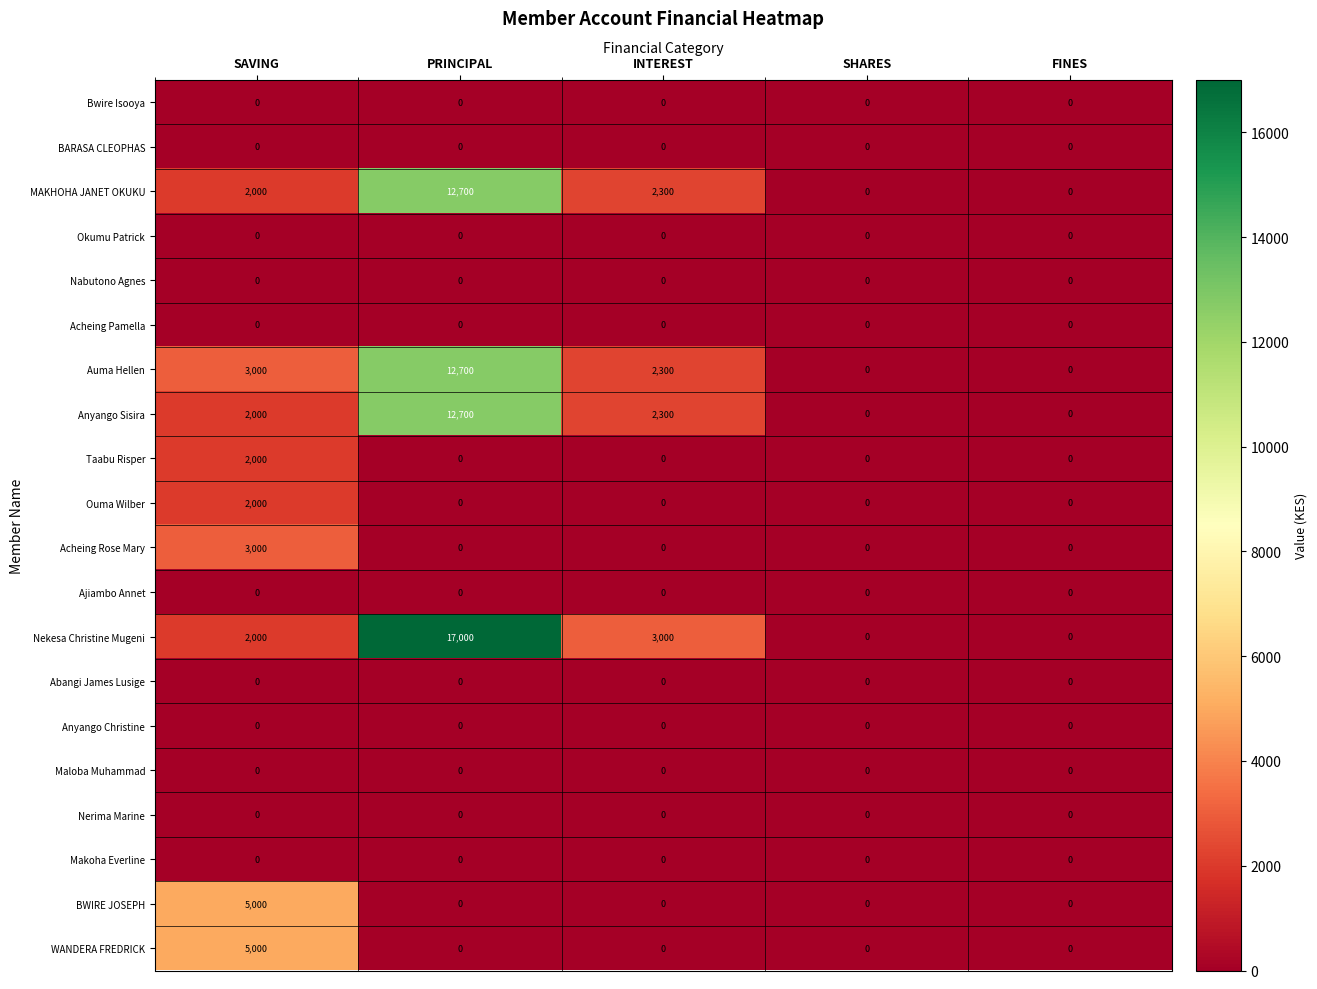

At how many categories does at least one series exceed 11525?

1